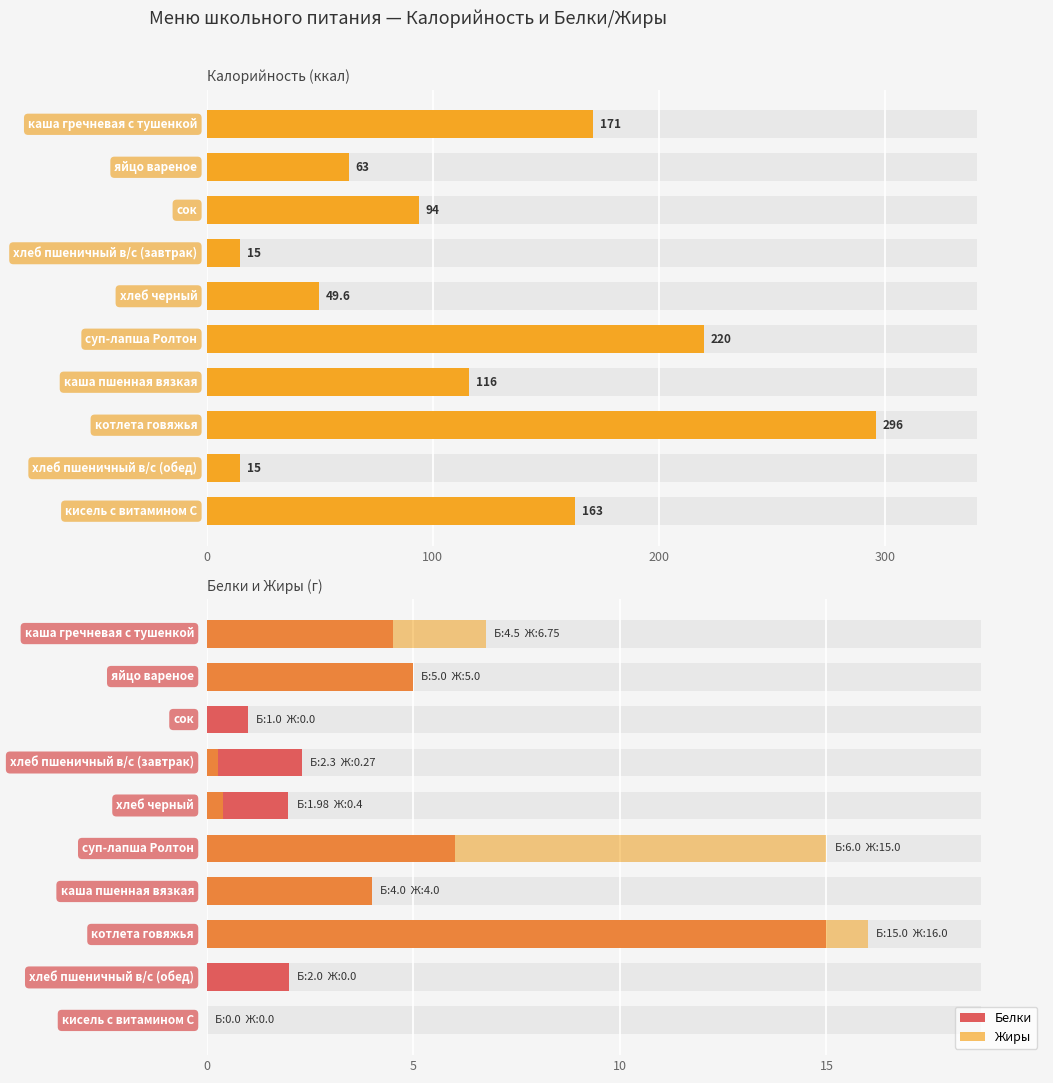

Between 0 and 8, which series saw the biggest shift?

Калорийность